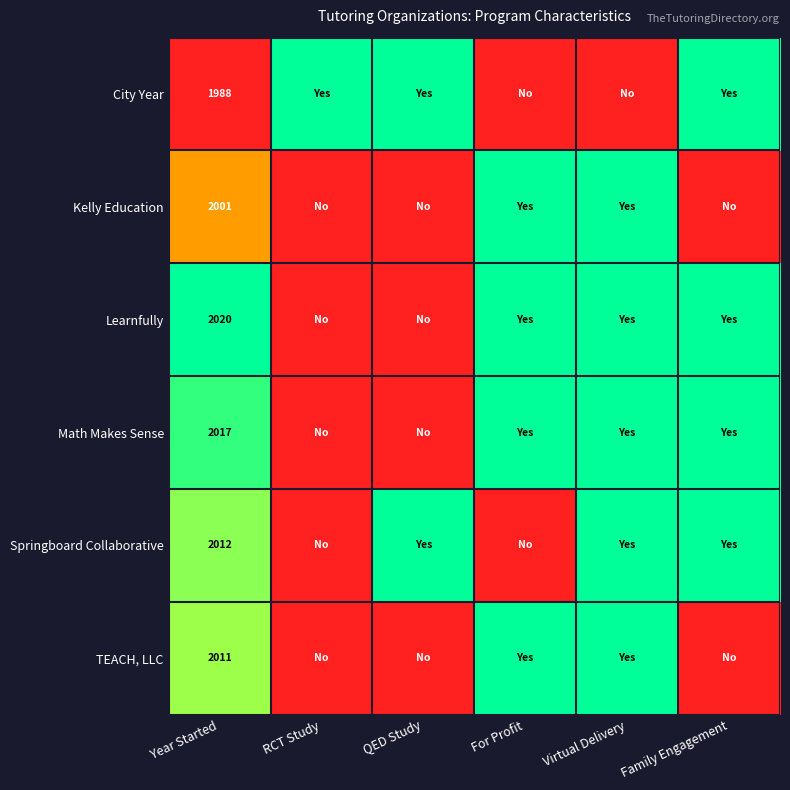

At how many categories does at least one series exceed 0?

6